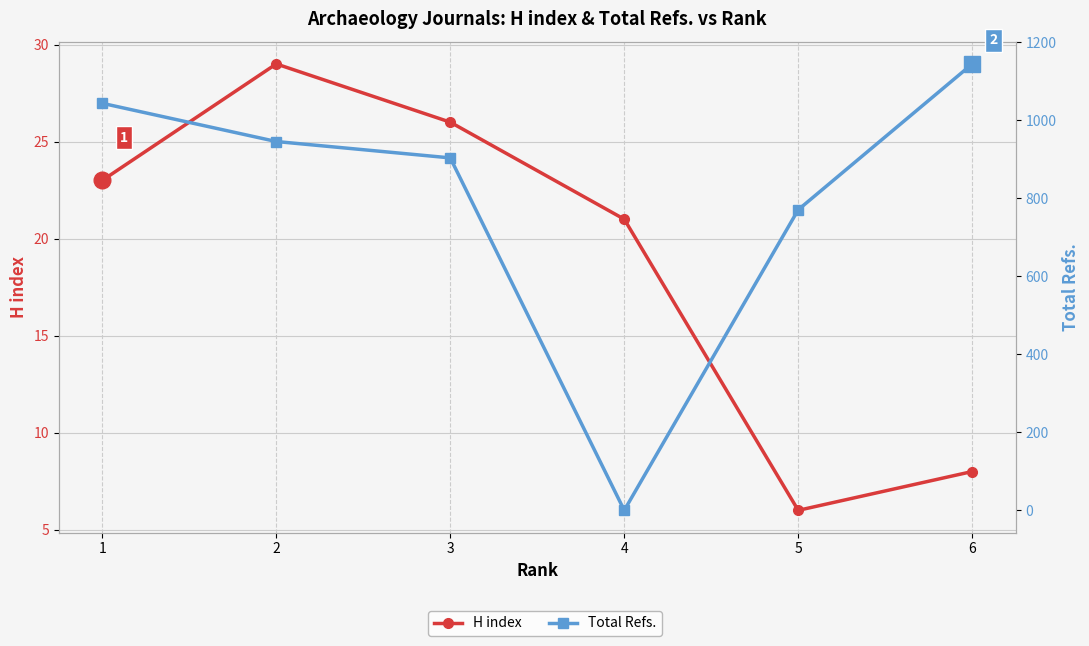

What is the lowest value of the H index series?

6